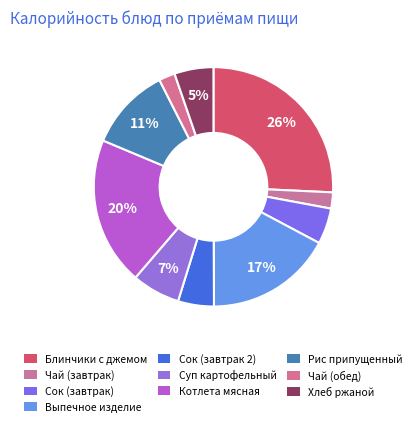

Is it true that Котлета мясная is 20% of the pie?

True